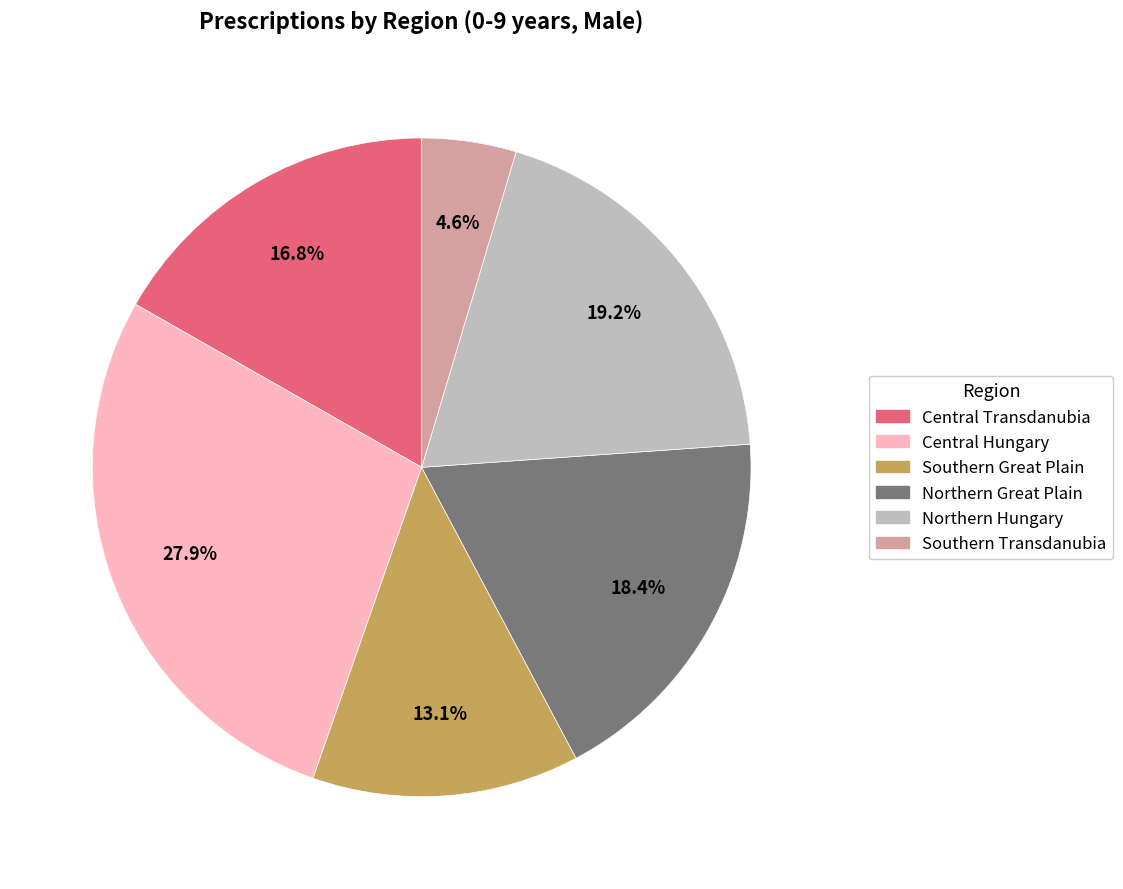

What percentage is the Central Hungary slice, to the nearest percent?

28%